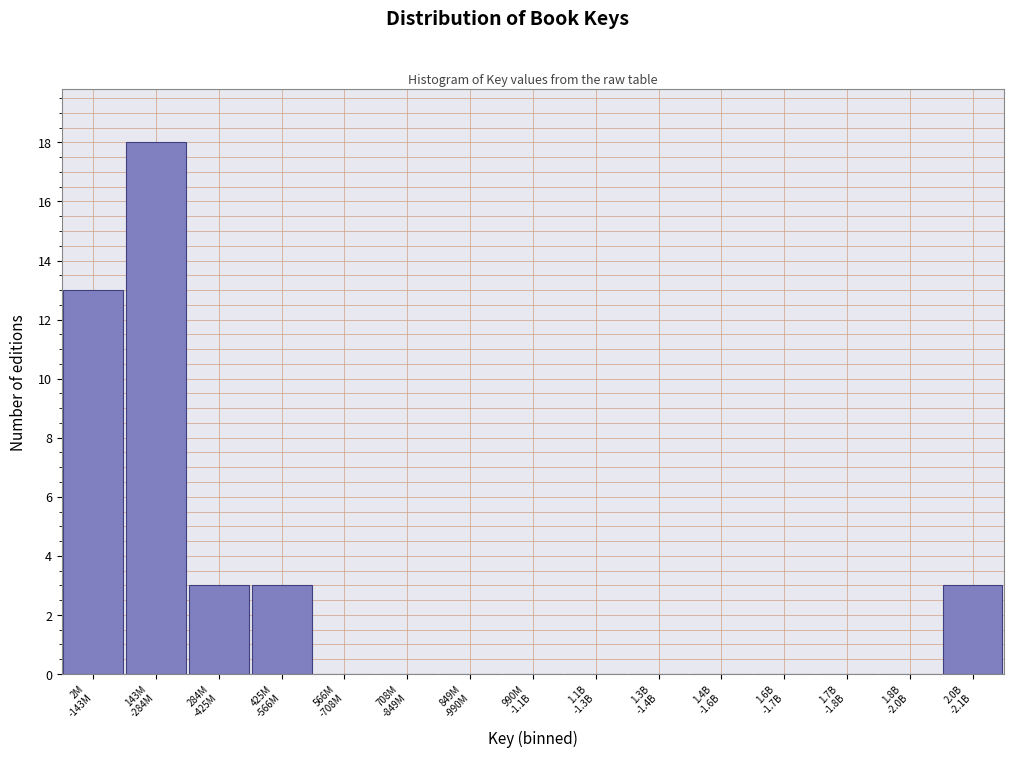

What is the sum of all values?

40